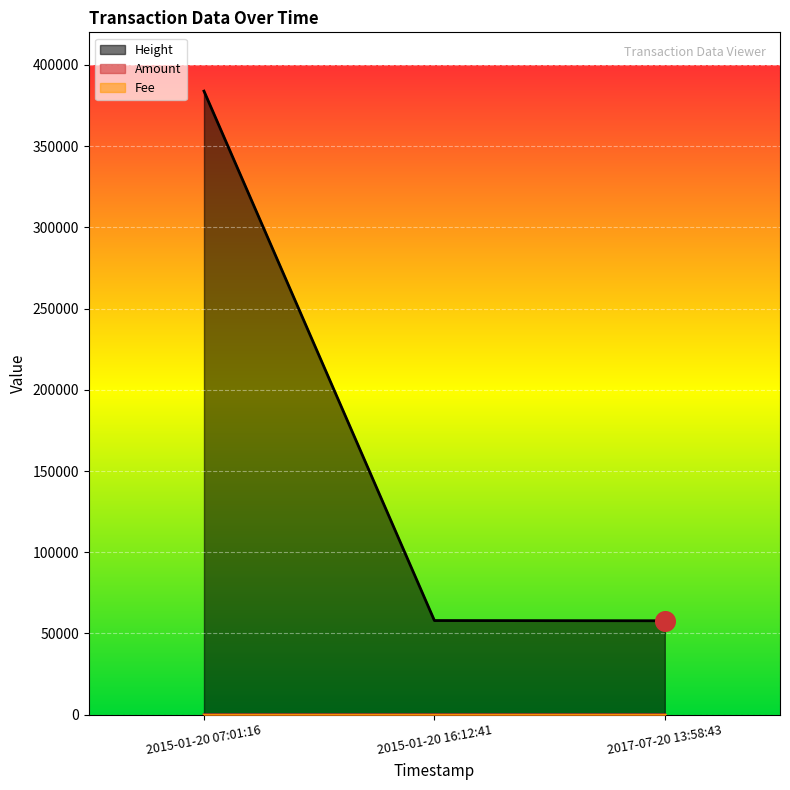

Which series has the widest spread of Y values?

Height